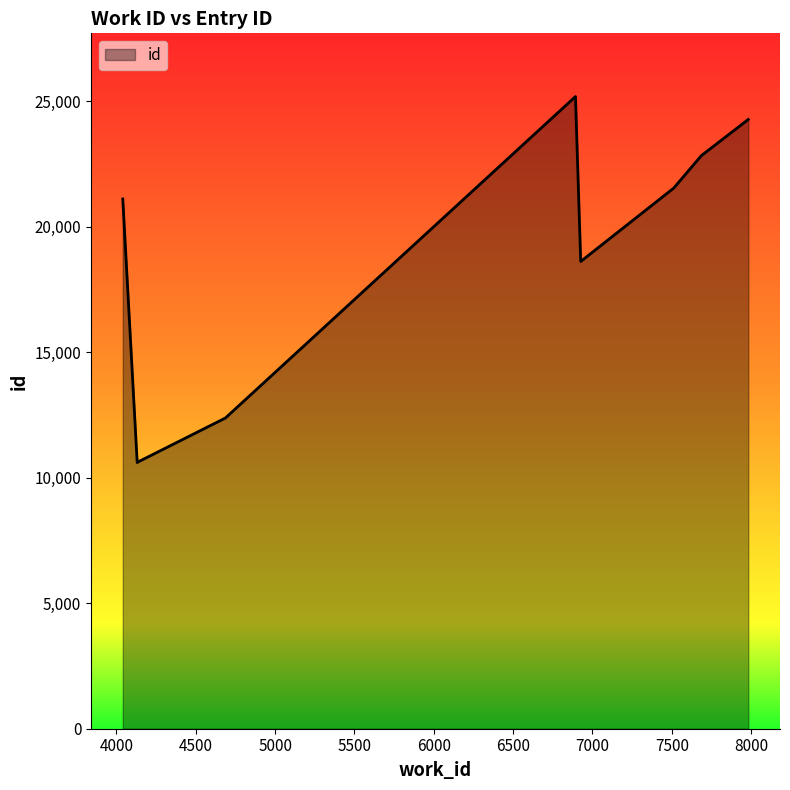

What is the greatest value displayed?

25179